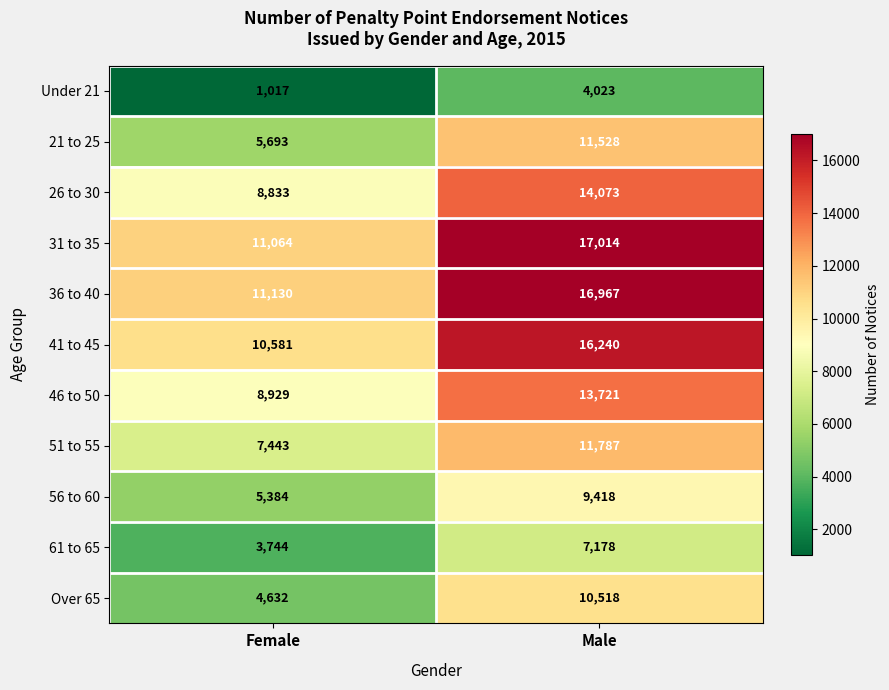

Reading left to right, extract all data points from this chart.

Under 21: 1017	4023
21 to 25: 5693	11528
26 to 30: 8833	14073
31 to 35: 11064	17014
36 to 40: 11130	16967
41 to 45: 10581	16240
46 to 50: 8929	13721
51 to 55: 7443	11787
56 to 60: 5384	9418
61 to 65: 3744	7178
Over 65: 4632	10518